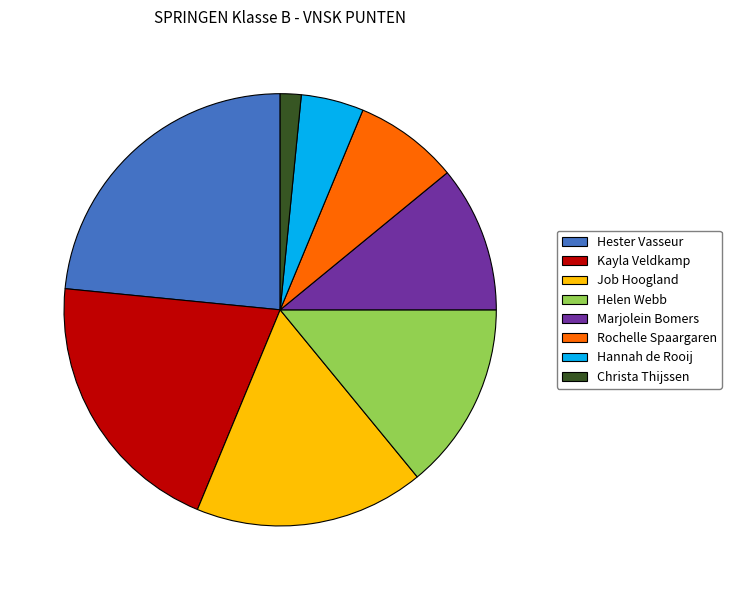

Does Hannah de Rooij account for over 50% of the chart?

No